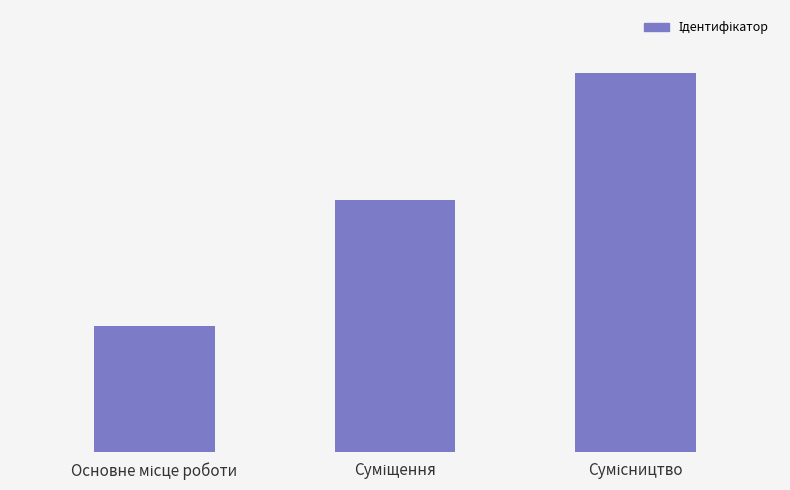

What value does the data have at Суміщення?

2